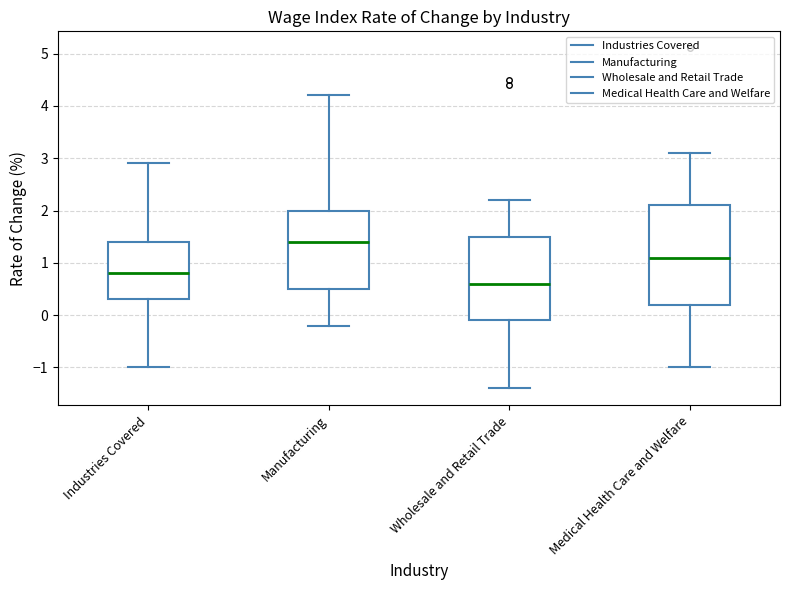

Reading left to right, read every box against the y-axis: the position of its median line, the range the box covers, and the ends of its whiskers. The values are not printed on the chart, so give them approximately, as read against the axis.

Industries Covered: median 0.8, box 0.3 to 1.4, whiskers -1.0 to 2.9
Manufacturing: median 1.4, box 0.5 to 2.0, whiskers -0.2 to 4.2
Wholesale and Retail Trade: median 0.6, box -0.1 to 1.5, whiskers -1.4 to 2.2
Medical Health Care and Welfare: median 1.1, box 0.2 to 2.1, whiskers -1.0 to 3.1